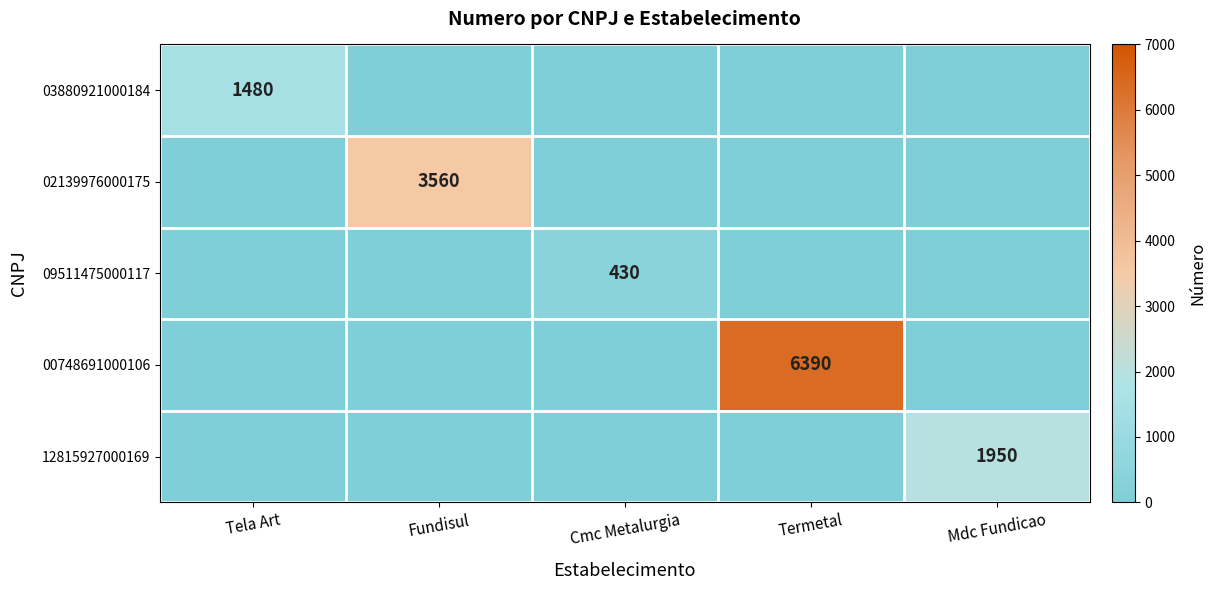

At which category is the sum across all series the highest?

Termetal